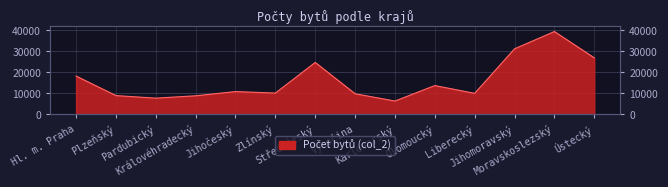

Reading left to right, extract all data points from this chart.

Hl. m. Praha=18254	Plzeňský=8951	Pardubický=7732	Královéhradecký=8849	Jihočeský=10863	Zlínský=10145	Středočeský=24736	Vysočina=9818	Karlovarský=6356	Olomoucký=13723	Liberecký=10021	Jihomoravský=31224	Moravskoslezský=39456	Ústecký=26925